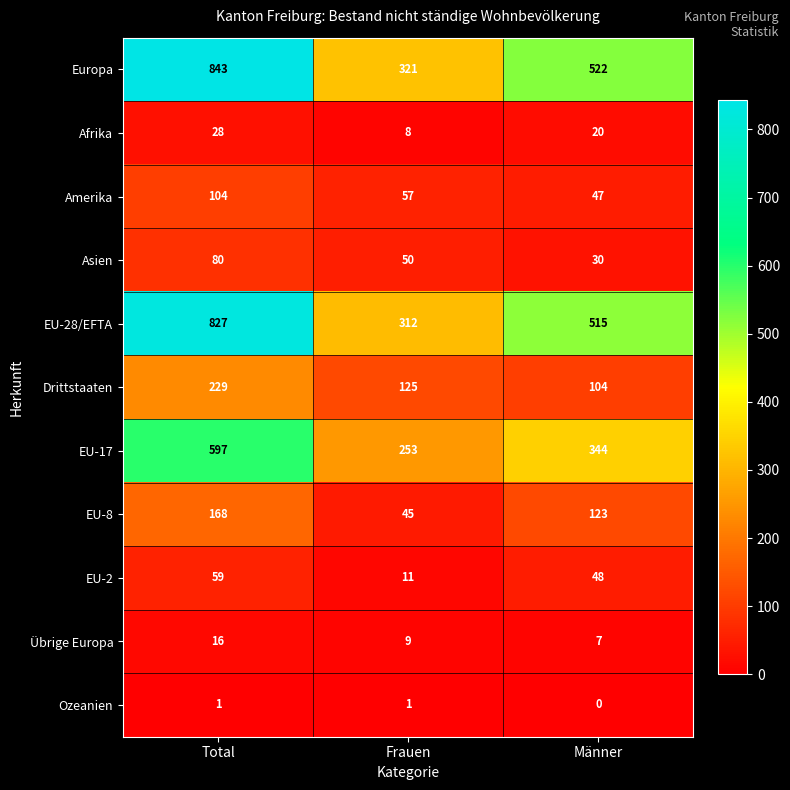

Between Total and Frauen, which series saw the biggest shift?

Europa